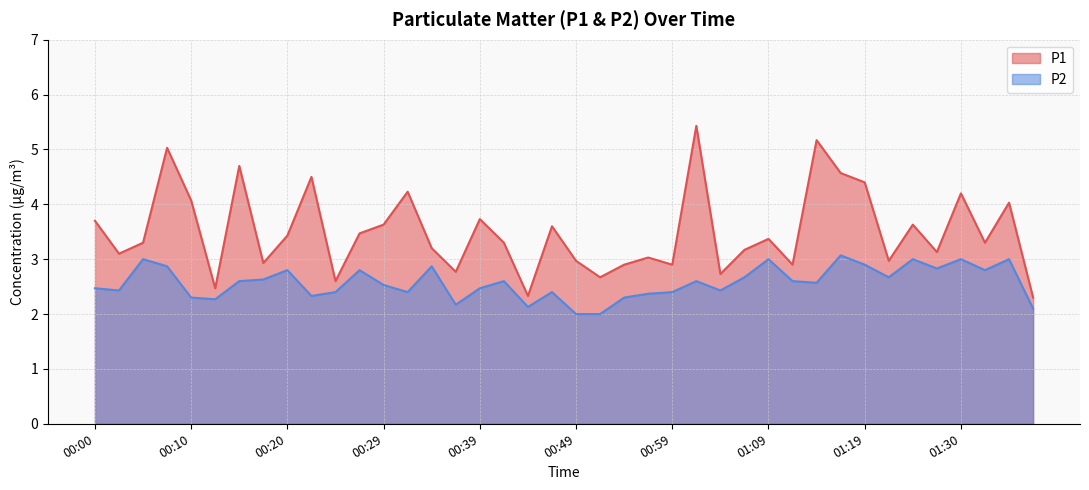

Count the number of data series in this chart.

2